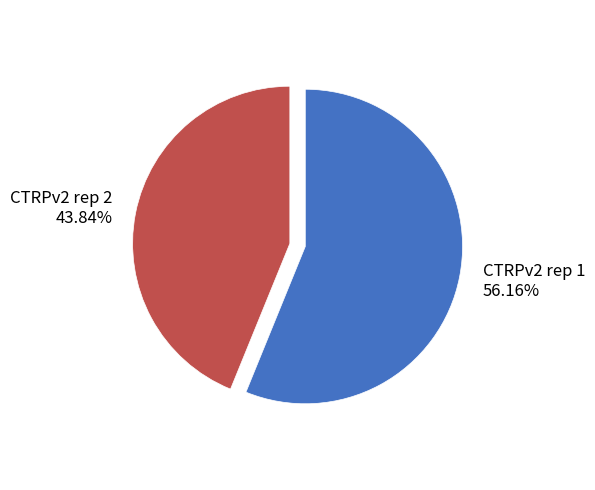

To the nearest percent, what is the difference between the CTRPv2 rep 2 and CTRPv2 rep 1 slice percentages?

12%